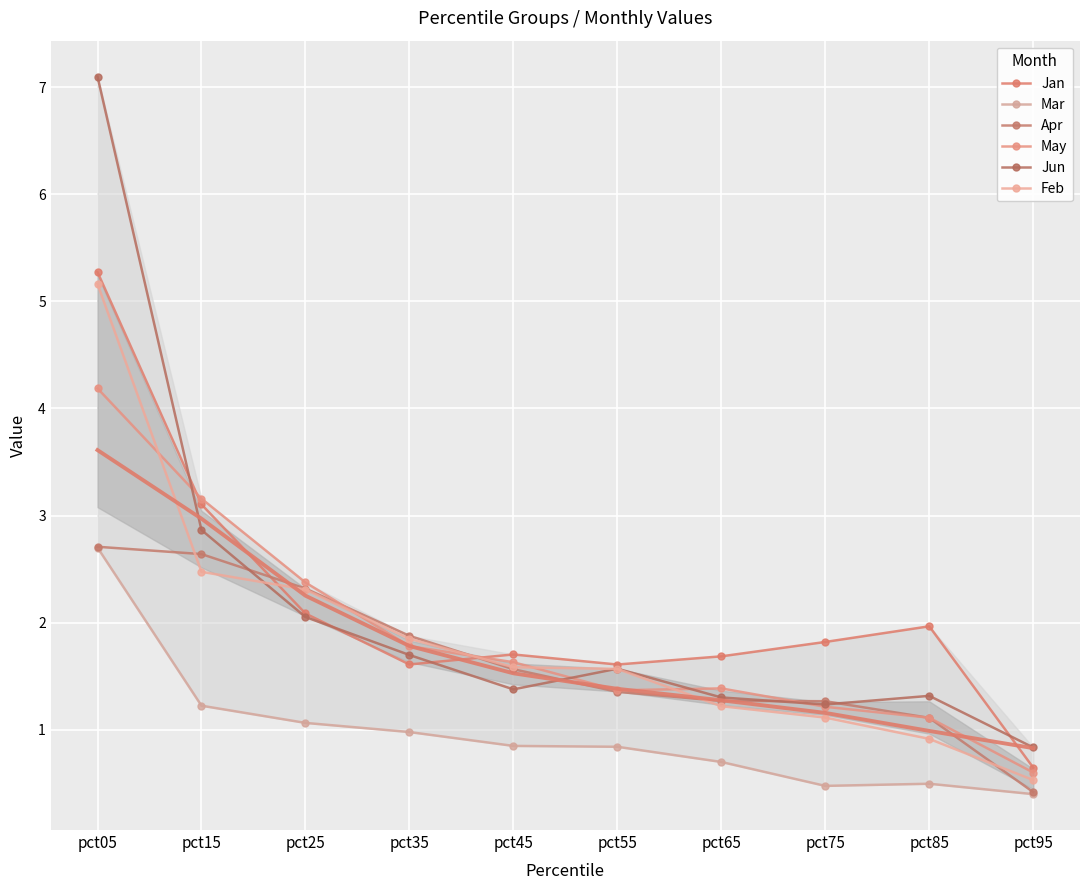

Is the value of Jun at pct35 greater than the value of Apr at pct15?

No